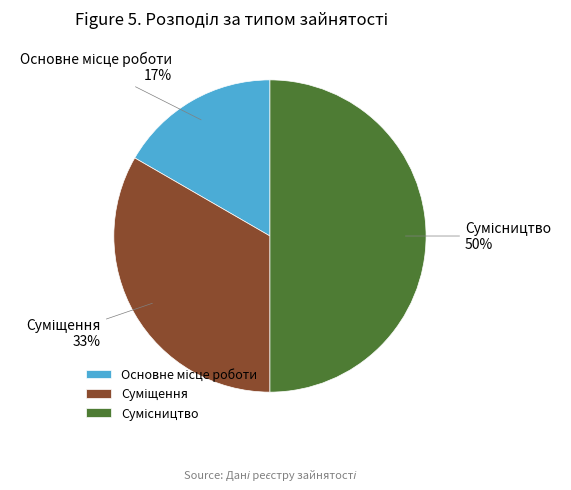

To the nearest percent, what is the average slice percentage?

33%